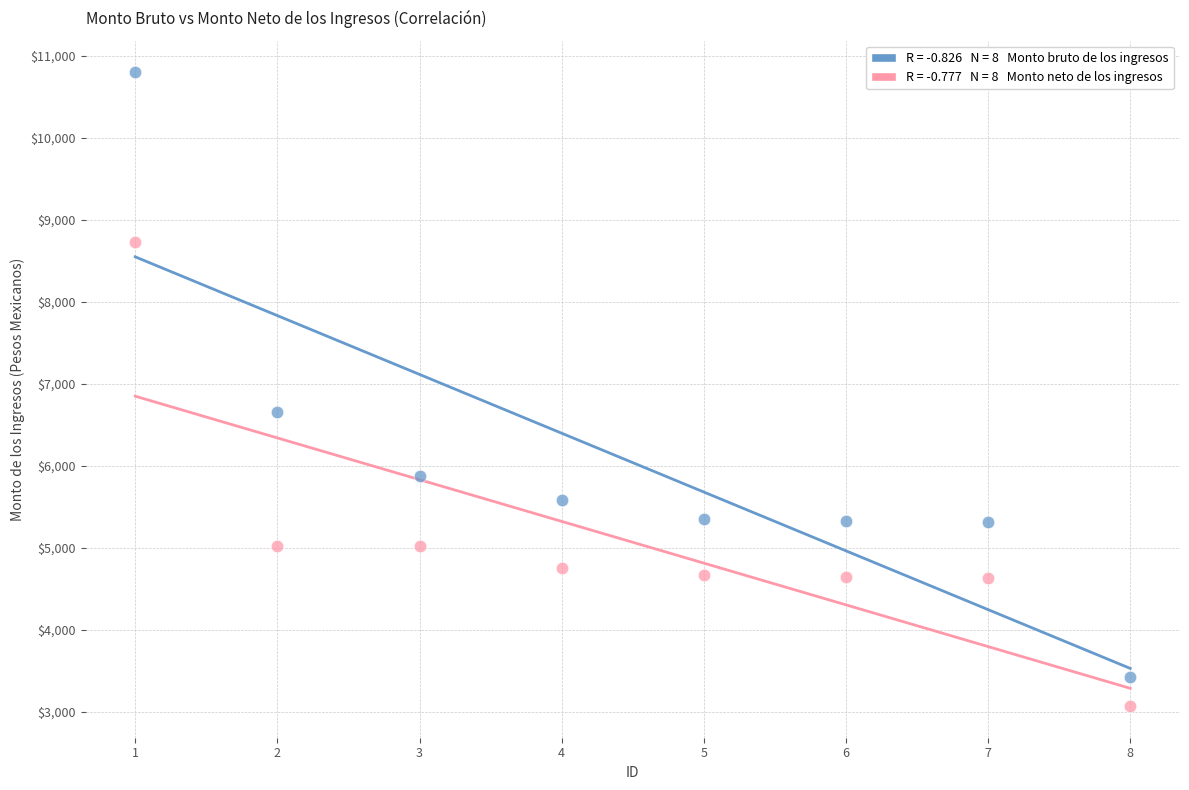

Across all data points, what is the range of Y values (max minus min)?

7727.7